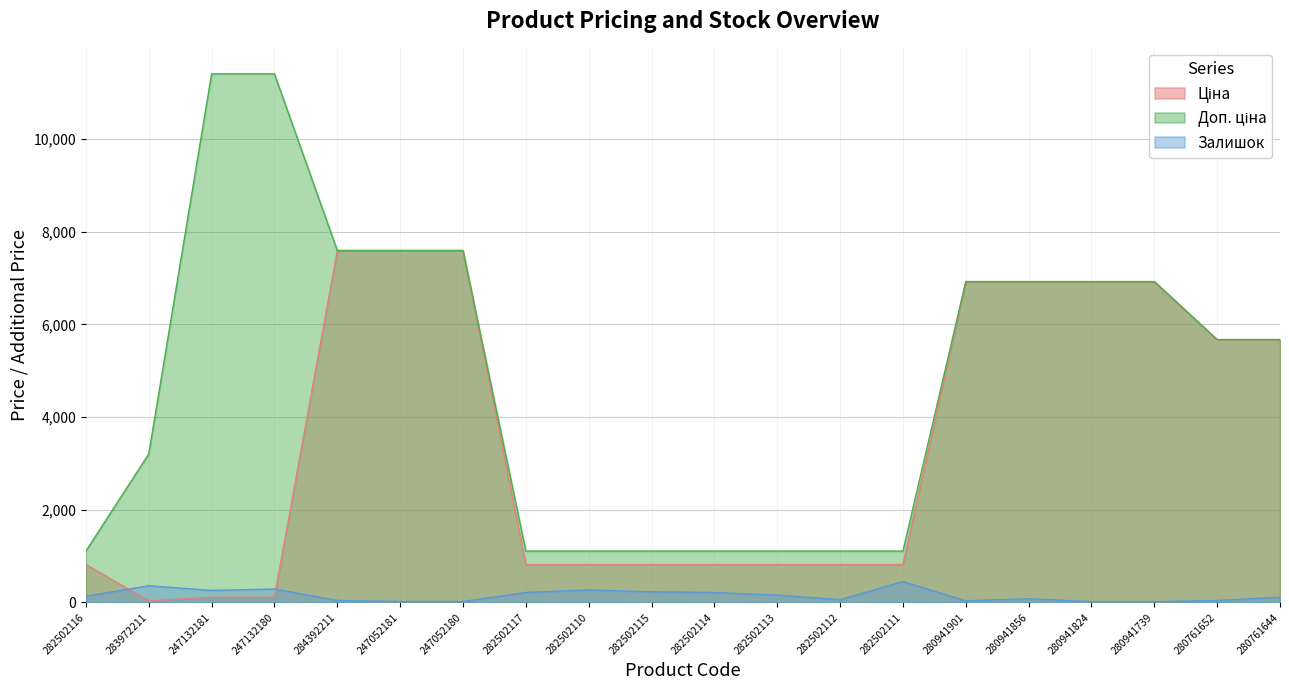

How many times do Ціна and Залишок cross each other?

2